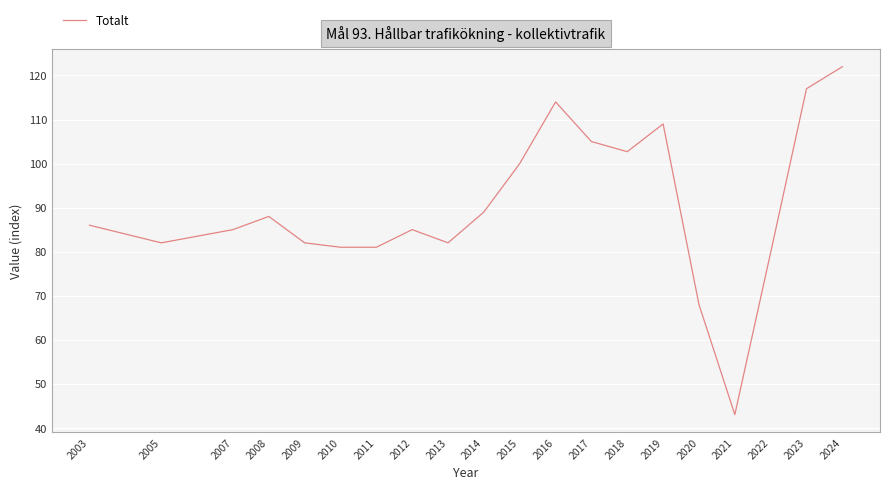

Reading left to right, extract all data points from this chart.

86.0	82.0	85.0	88.0	82.0	81.0	81.0	85.0	82.0	89.0	100.0	114.0	105.0	102.7	109.0	68.0	43.0	79.8	117.0	122.0